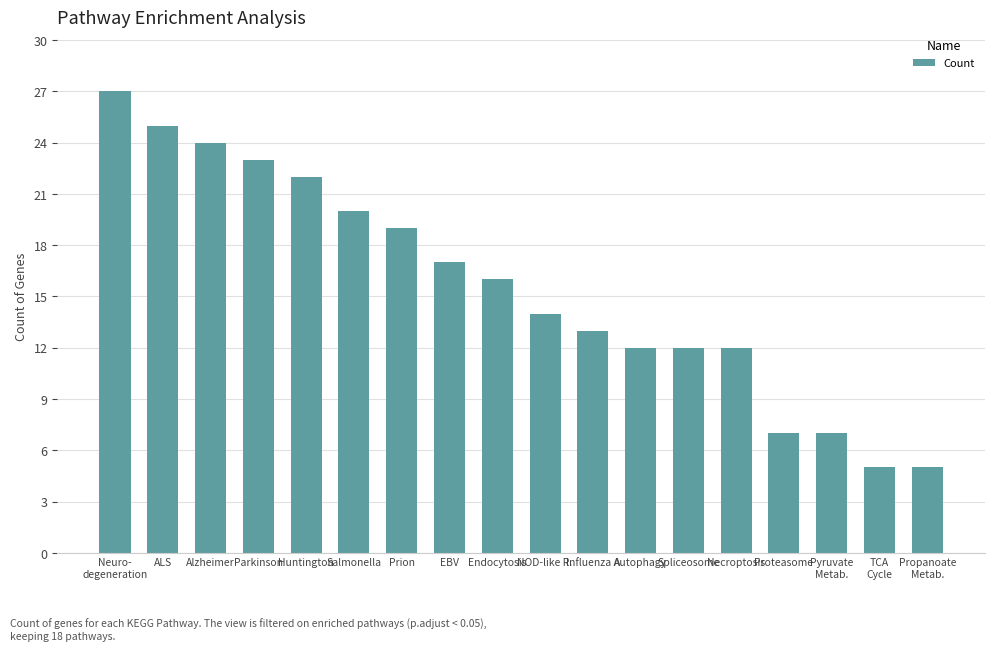

How many data points are less than 16?

9